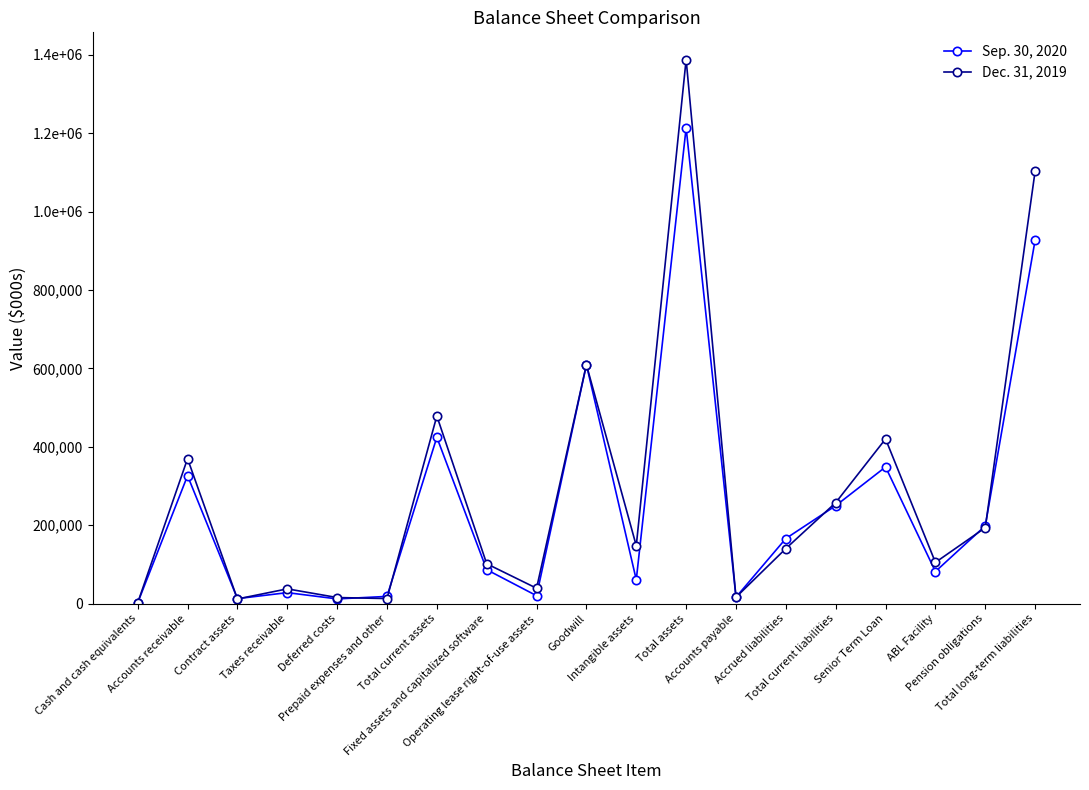

Is it true that Dec. 31, 2019 equals 21913 at Operating lease right-of-use assets?

False